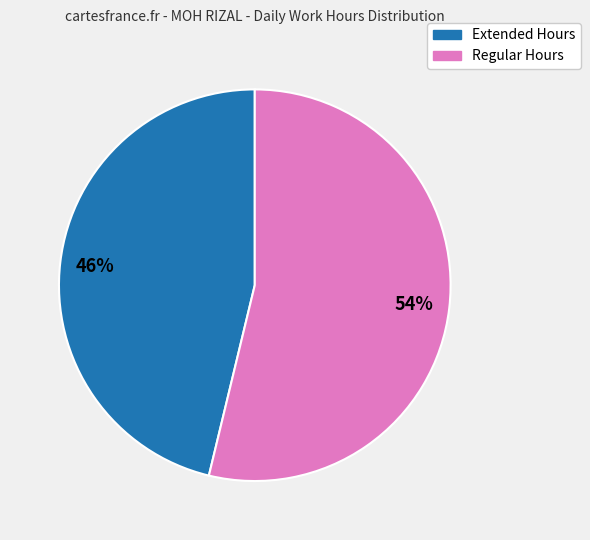

Does Extended Hours represent more than half of the total?

No